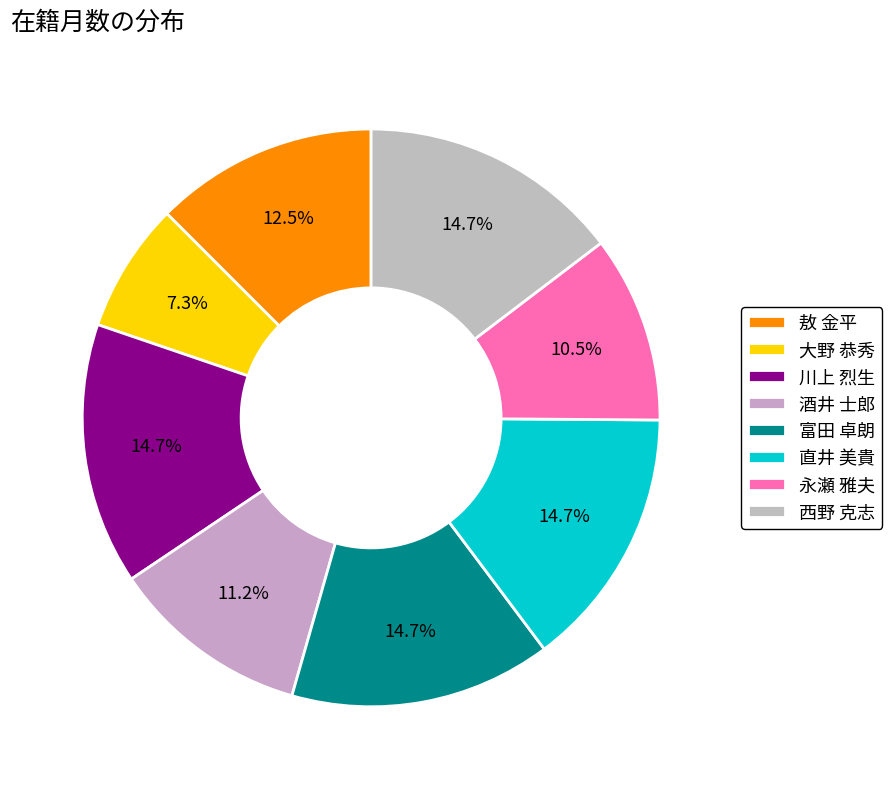

How many slices are in this pie chart?

8